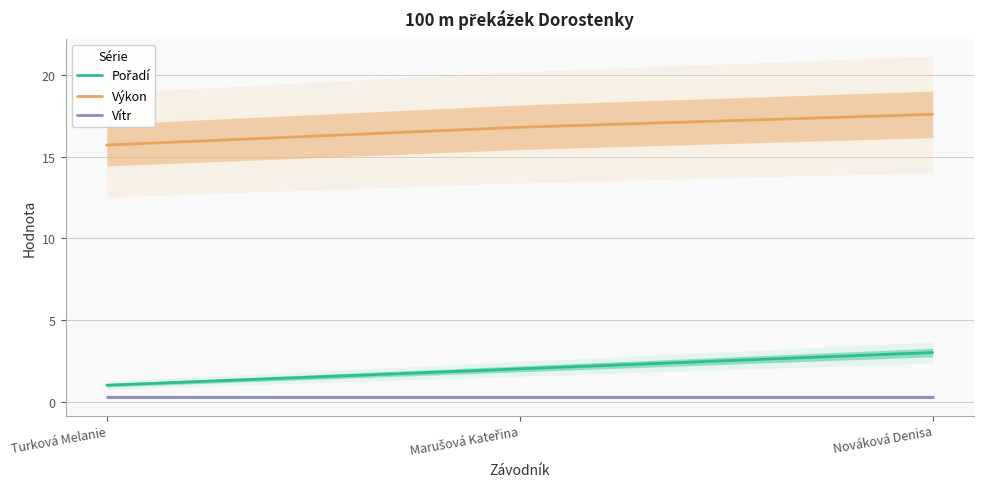

Does the chart have visible grid lines?

Yes